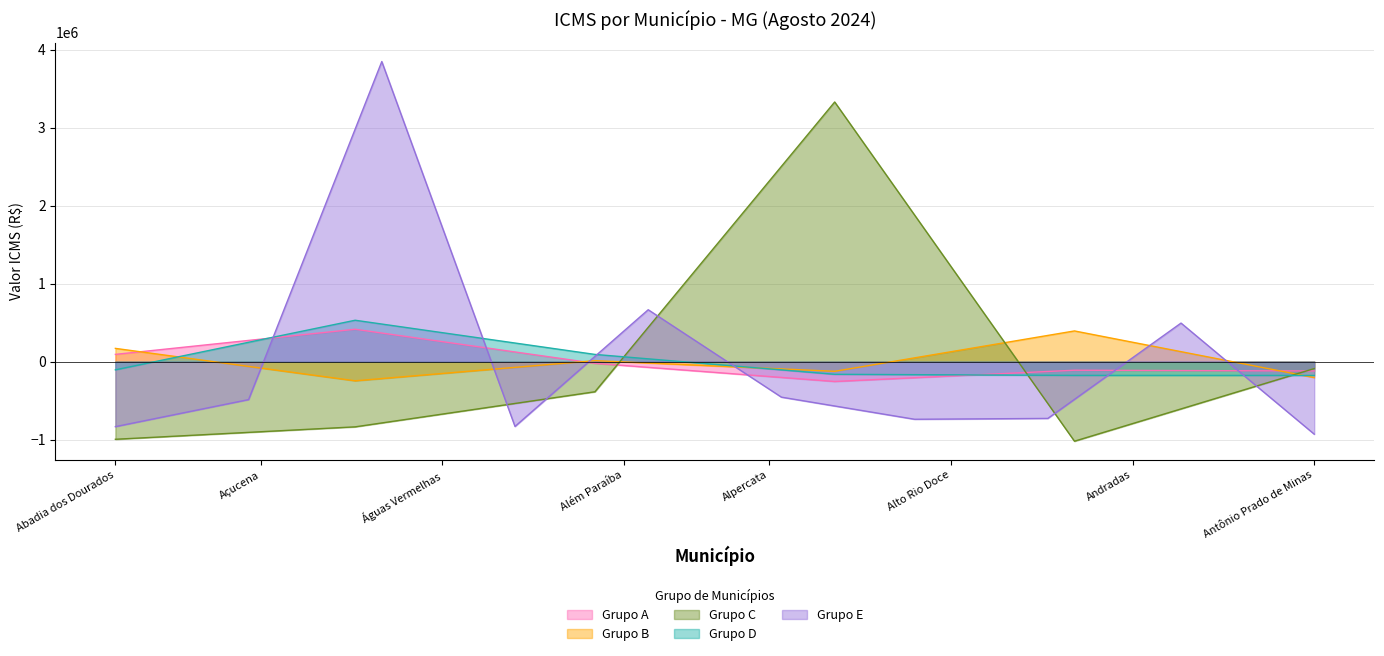

True or false: Grupo C and Grupo B cross at least once.

True